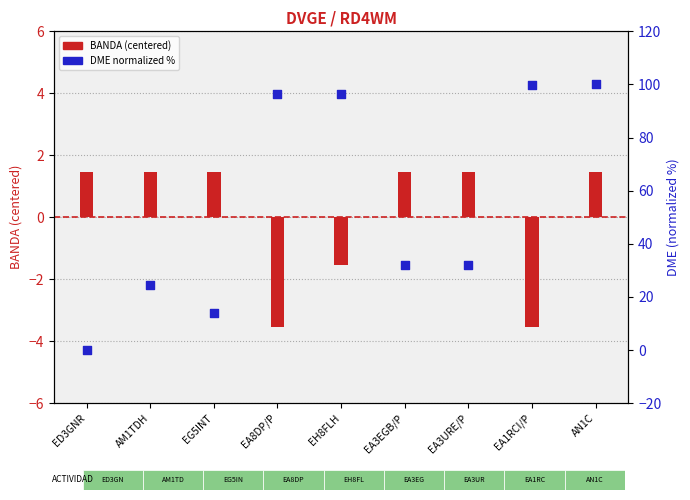

Is the value of BANDA (centered) at AM1TDH greater than the value of DME (normalized %) at EA3EGB/P?

No